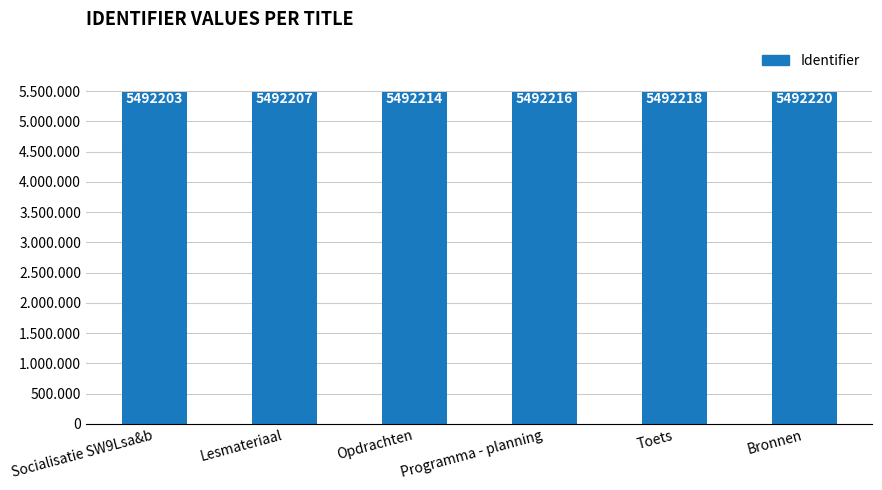

Are the bars horizontal?

No